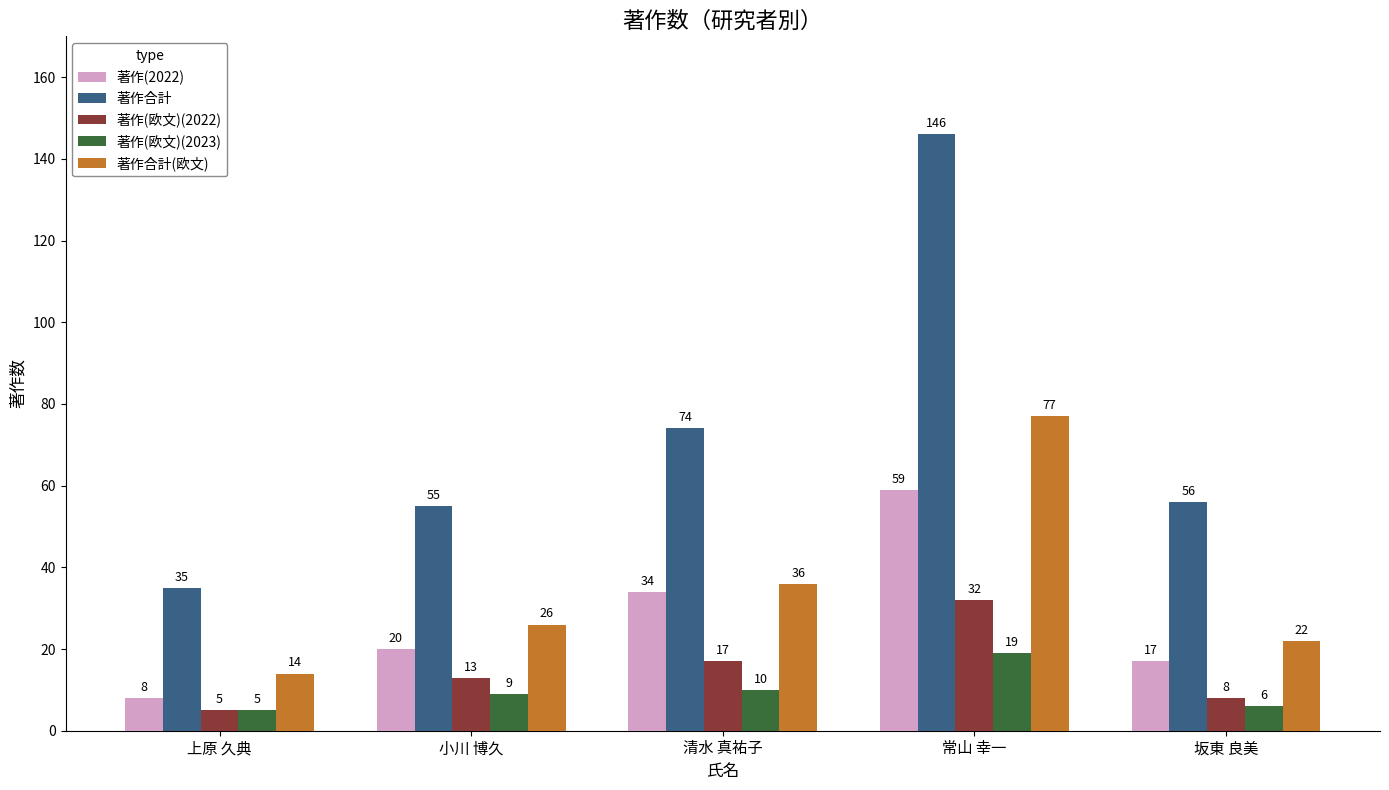

How many bars are there in each group?

5